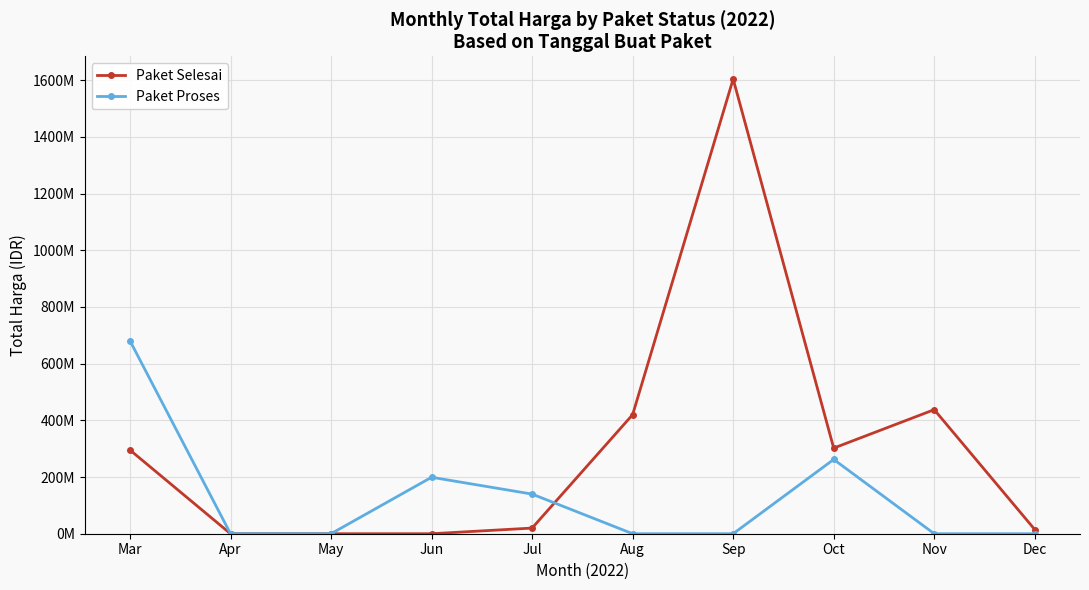

What is the spread (max minus min) of values at Jul?

119850000